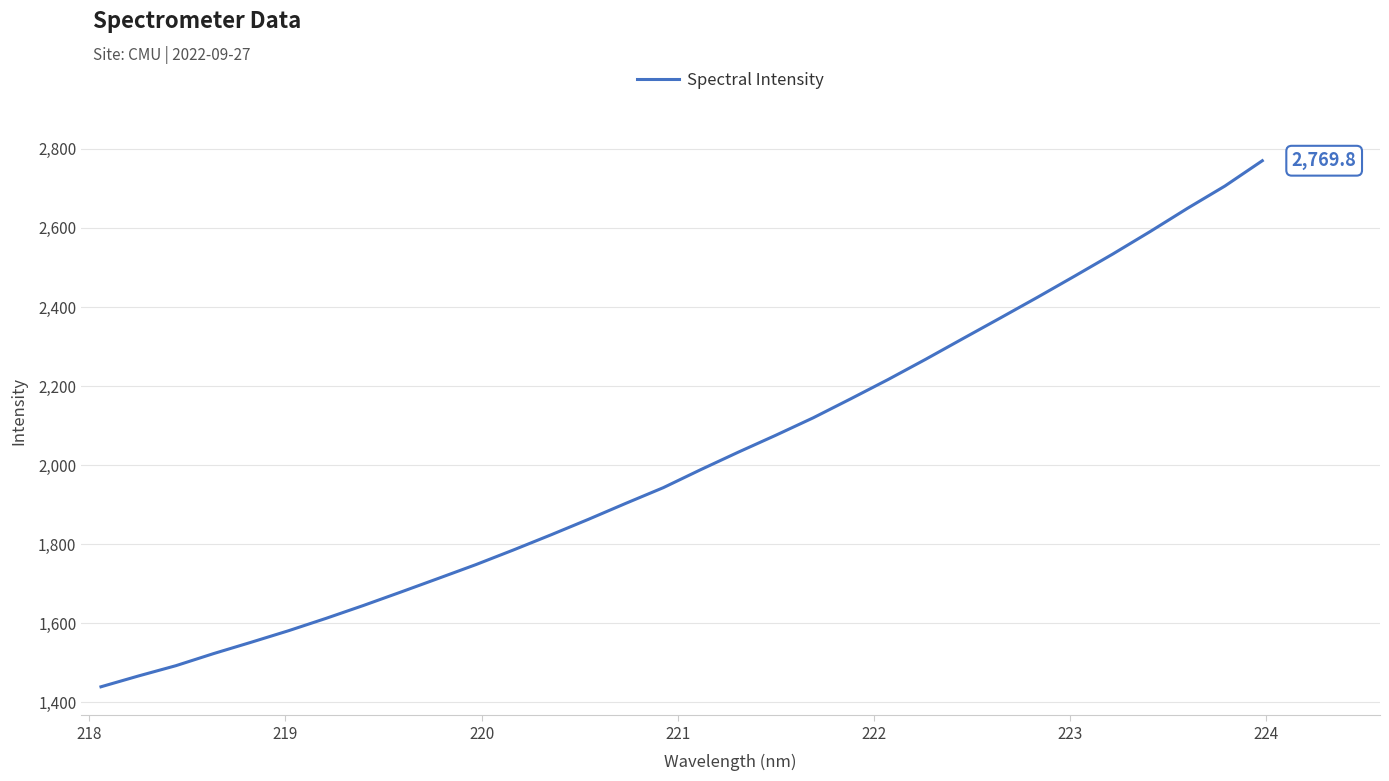

Reading right to left, list all the values displayed in this chart.

2769.8	2705.8	2649.4	2590.6	2533.7	2478.9	2424.9	2372.2	2320.0	2267.5	2216.5	2167.6	2119.7	2075.5	2032.8	1988.7	1943.1	1903.5	1863.0	1823.8	1785.6	1748.6	1713.8	1679.3	1645.3	1612.6	1581.4	1552.1	1523.5	1493.1	1467.0	1439.7